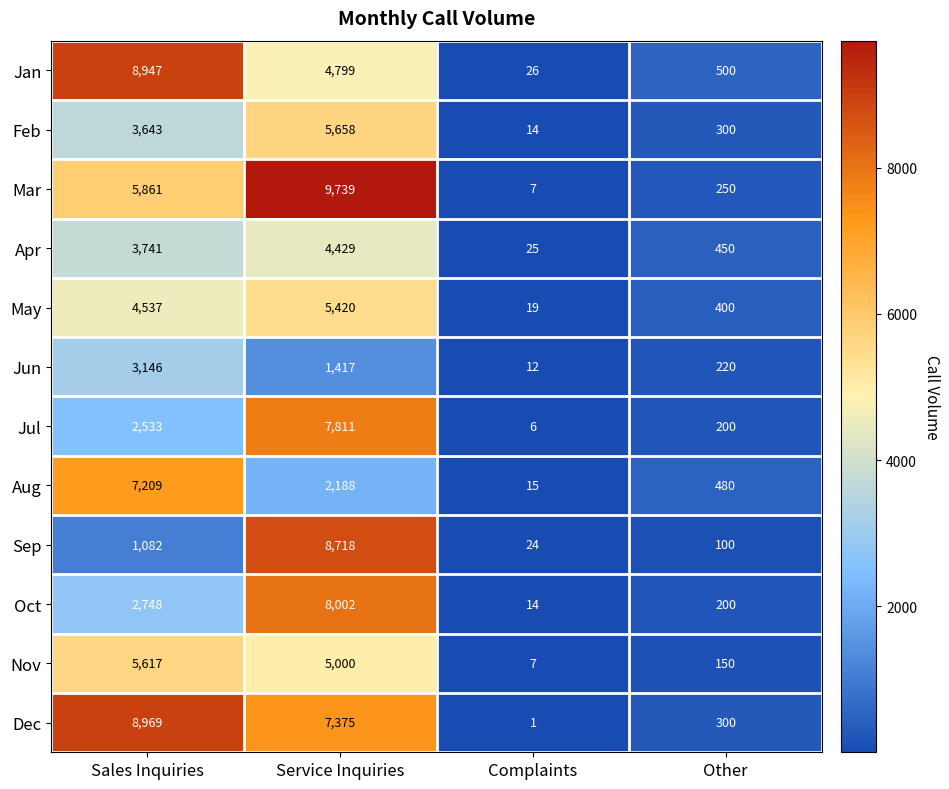

What is the total value across all series at Service Inquiries?

70556